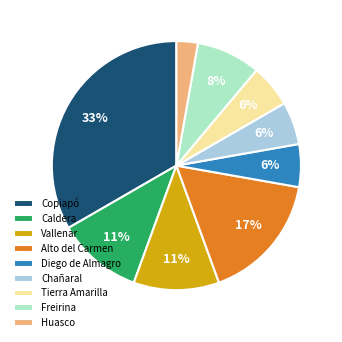

Is there any slice that represents more than half of the pie?

No